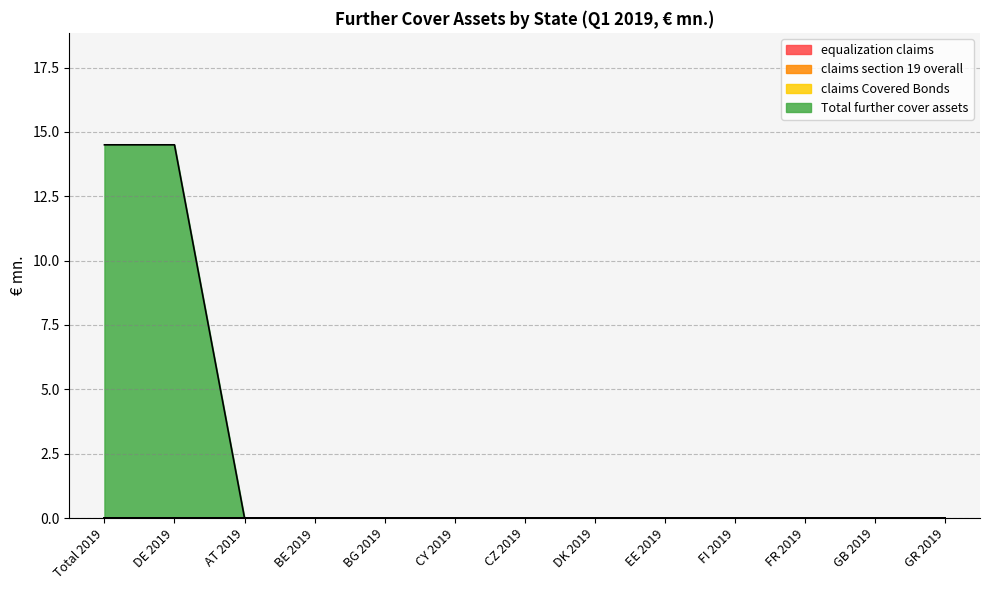

What is the label of the 12th point from the left?

GB 2019